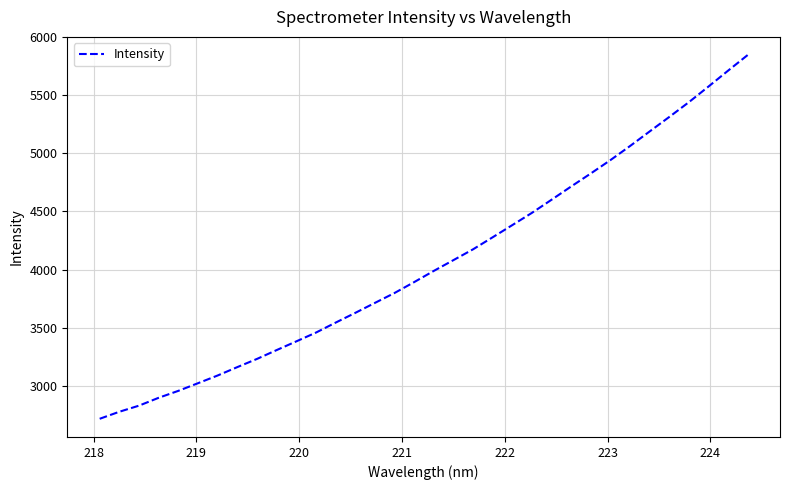

What is the maximum value shown in the chart?

5847.3